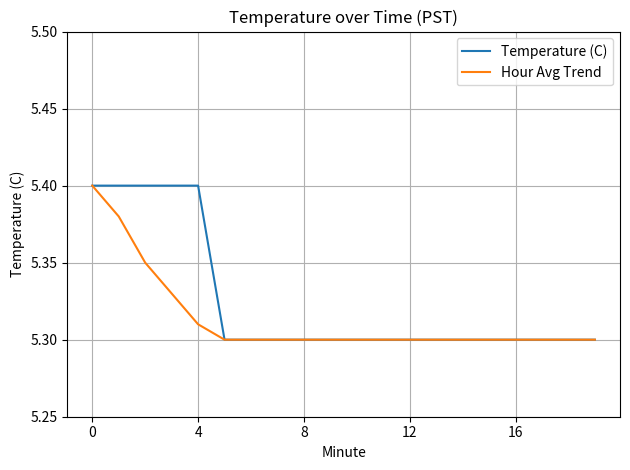

What is the difference between the maximum and minimum values in the Hour Avg Trend series?

0.1